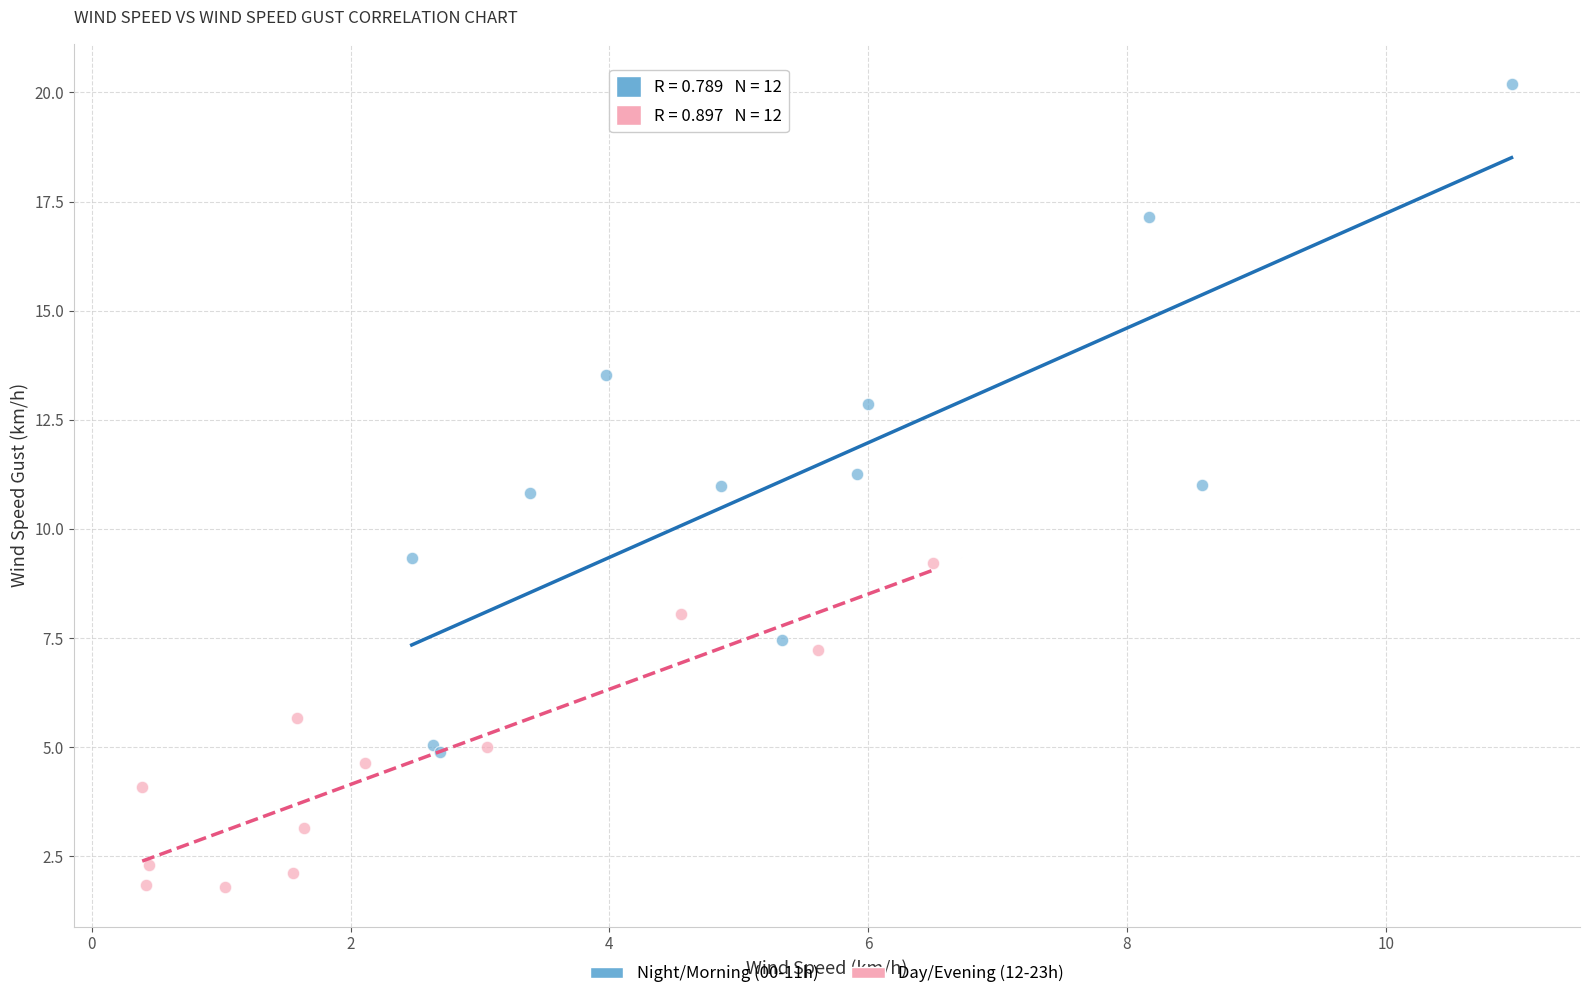

Which series reaches the maximum Y coordinate?

Night/Morning (00-11h)